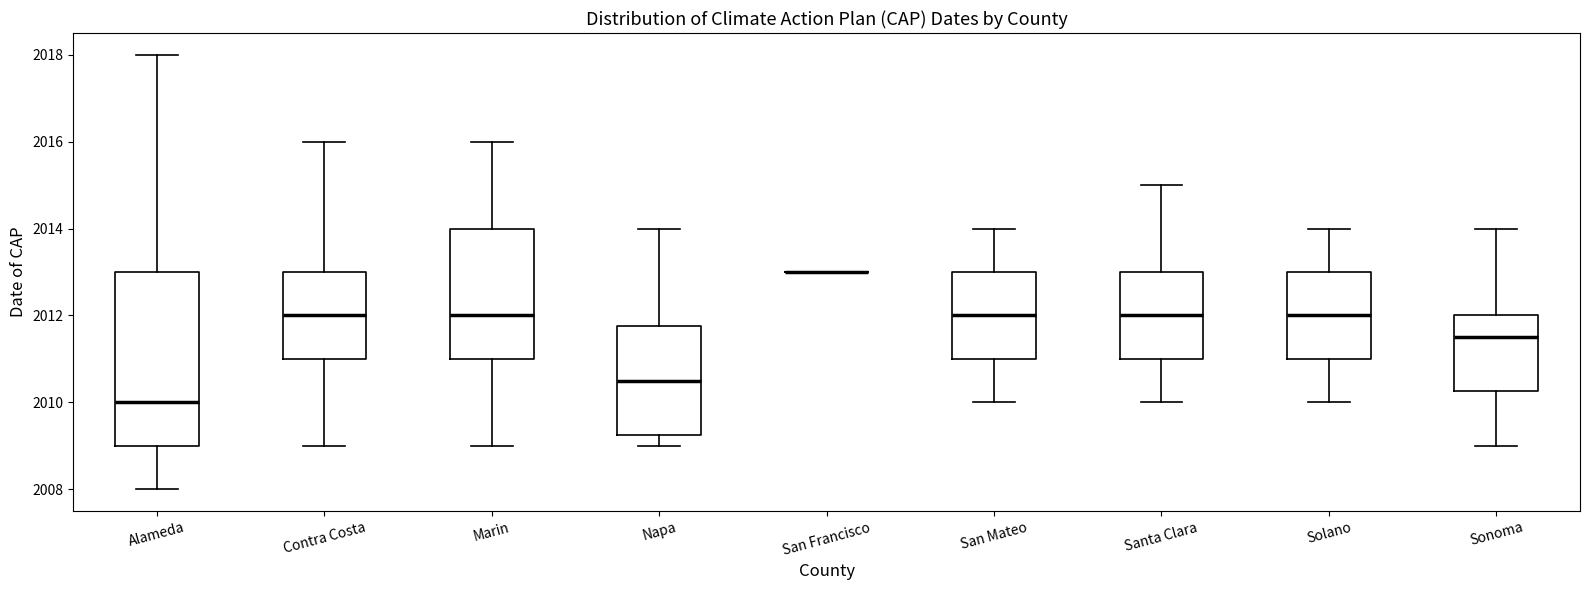

Reading left to right, transcribe this box plot: for each box, give where its median line is, the range the box spans, and where its two whiskers end, as read against the y-axis. The values are not printed on the chart, so give them approximately, as read against the axis.

Alameda: median 2010.0, box 2009.0 to 2013.0, whiskers 2008.0 to 2018.0
Contra Costa: median 2012.0, box 2011.0 to 2013.0, whiskers 2009.0 to 2016.0
Marin: median 2012.0, box 2011.0 to 2014.0, whiskers 2009.0 to 2016.0
Napa: median 2010.6, box 2009.2 to 2011.8, whiskers 2009.0 to 2014.0
San Francisco: box collapsed to a line at 2013.0, whiskers 2013.0 to 2013.0
San Mateo: median 2012.0, box 2011.0 to 2013.0, whiskers 2010.0 to 2014.0
Santa Clara: median 2012.0, box 2011.0 to 2013.0, whiskers 2010.0 to 2015.0
Solano: median 2012.0, box 2011.0 to 2013.0, whiskers 2010.0 to 2014.0
Sonoma: median 2011.6, box 2010.2 to 2012.0, whiskers 2009.0 to 2014.0